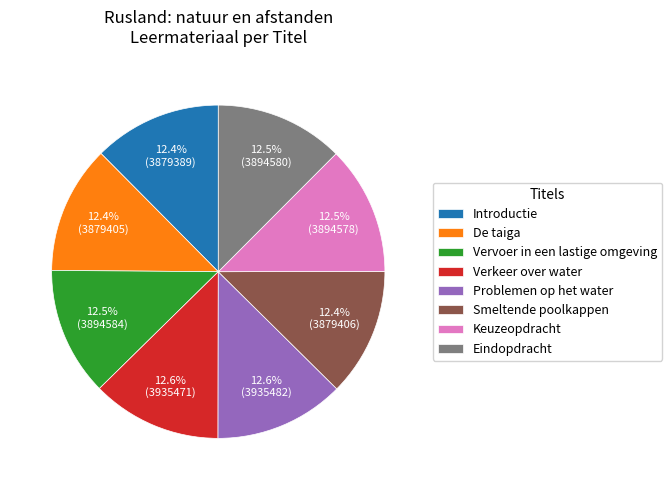

What percentage do Vervoer in een lastige omgeving and Smeltende poolkappen together represent?

24.9%